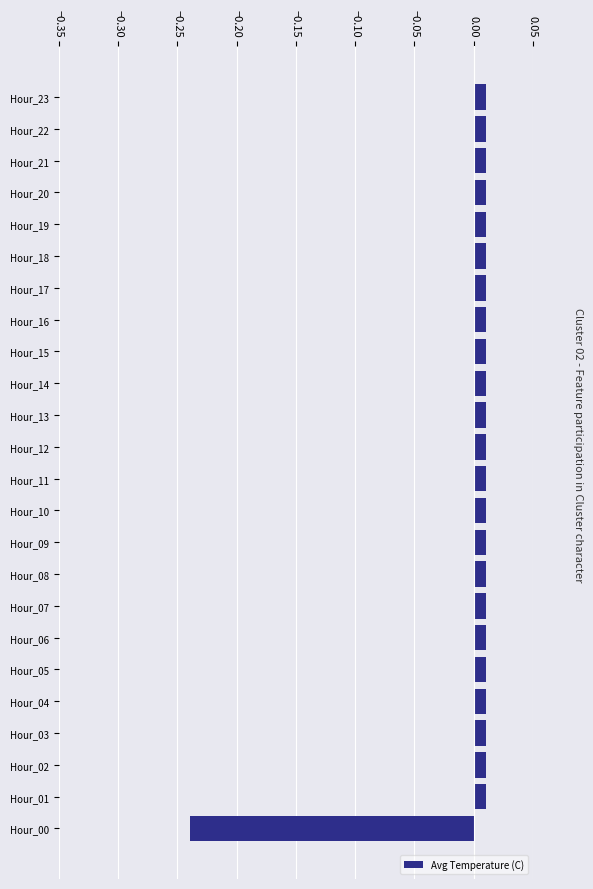

Which category has the lowest value across all series?

Hour_00